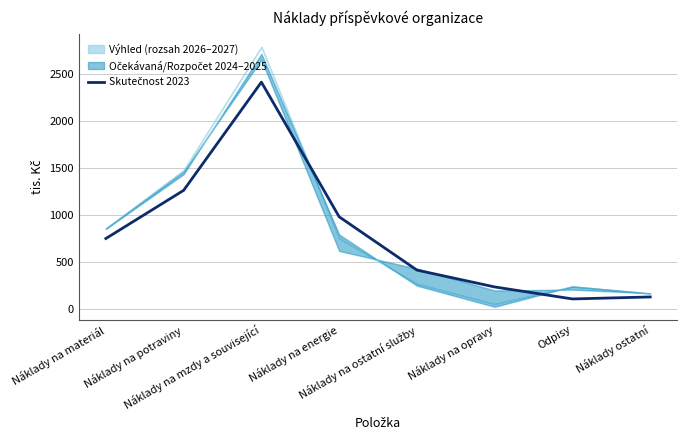

Which category has the lowest value across all series?

Odpisy